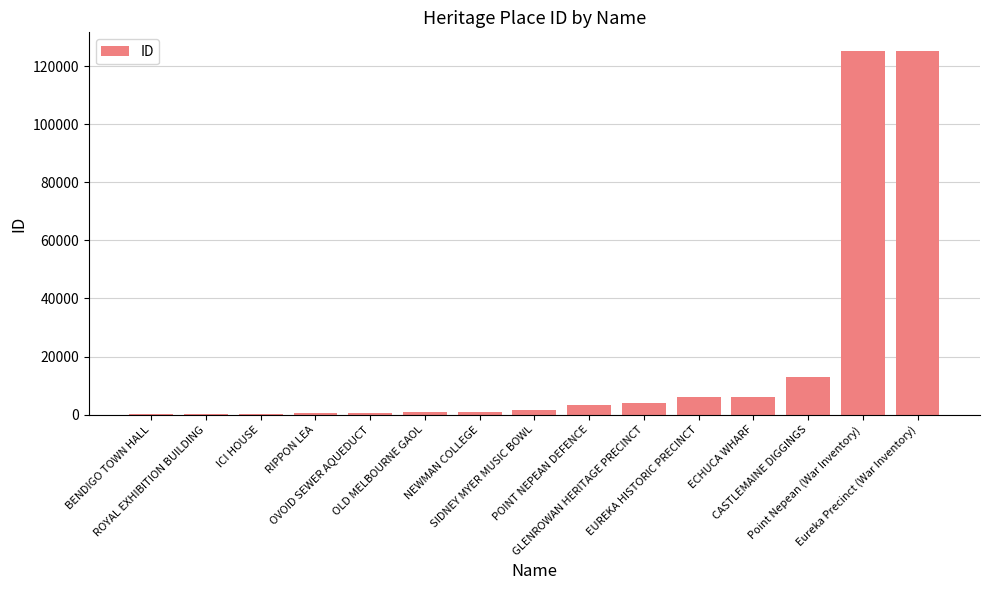

What is the greatest value displayed?

125351